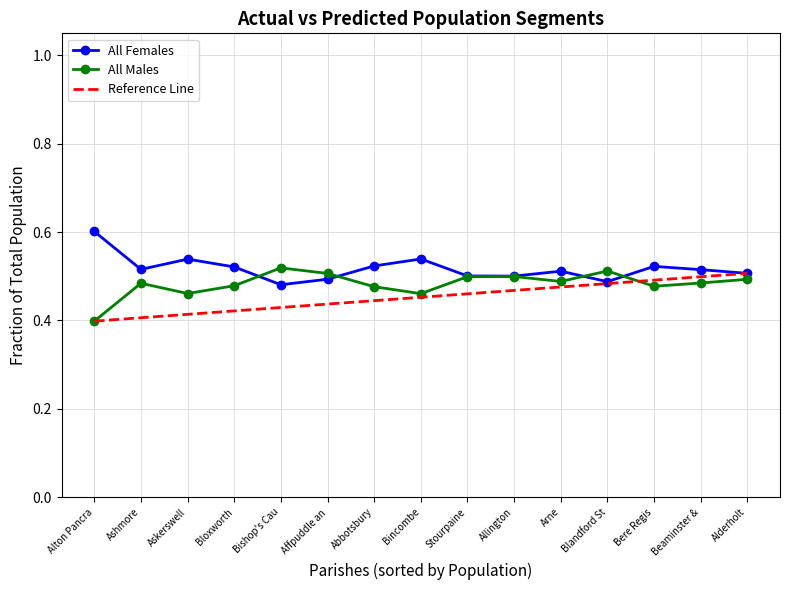

Where is All Males nearest to the value 0?

Alton Pancra